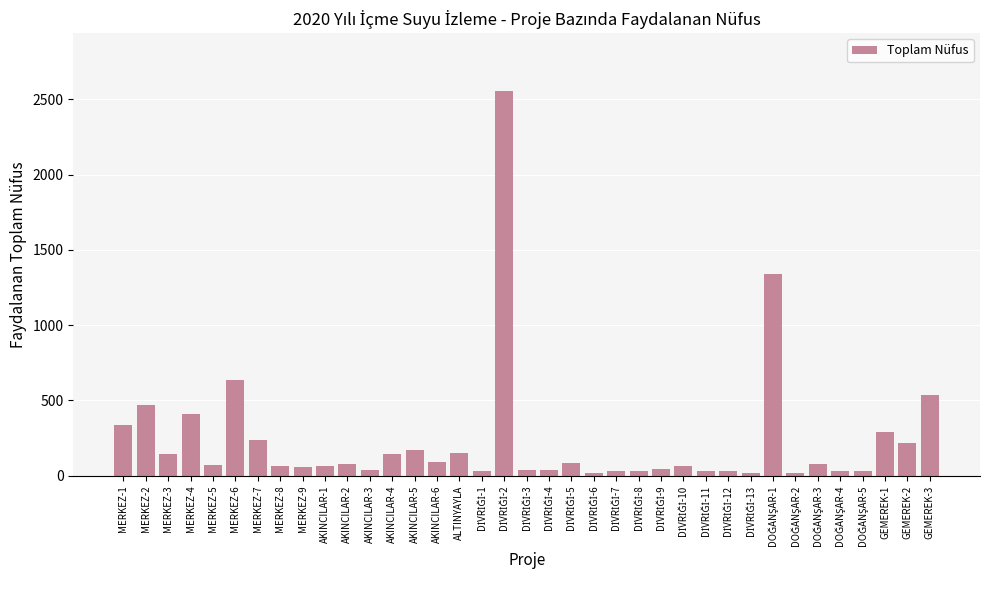

The value at GEMEREK-2 is 84. True or false?

False